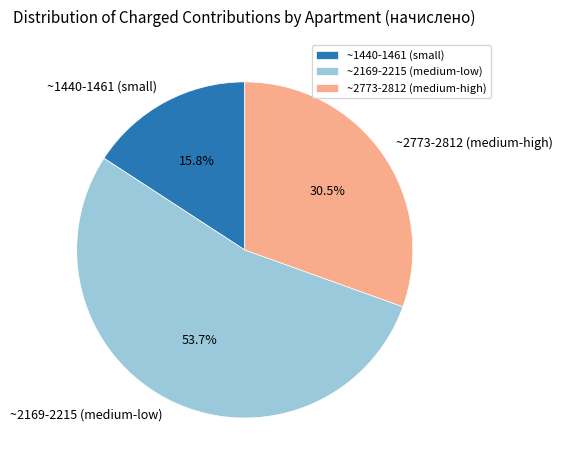

Combined, what portion of the pie is ~2169-2215 (medium-low) and ~1440-1461 (small)?

69.5%